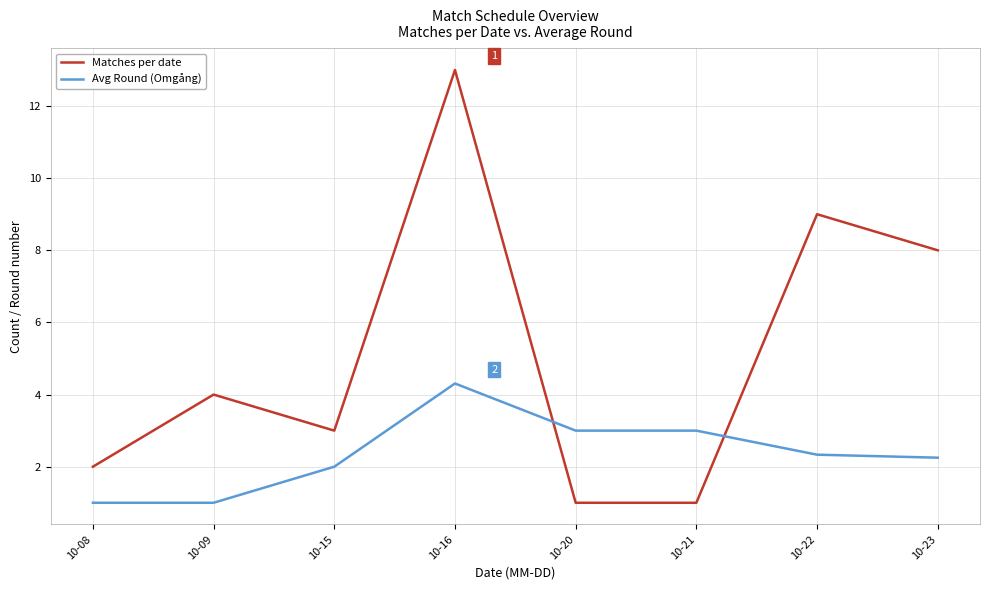

What is the sum of all Matches per date values?

41.0